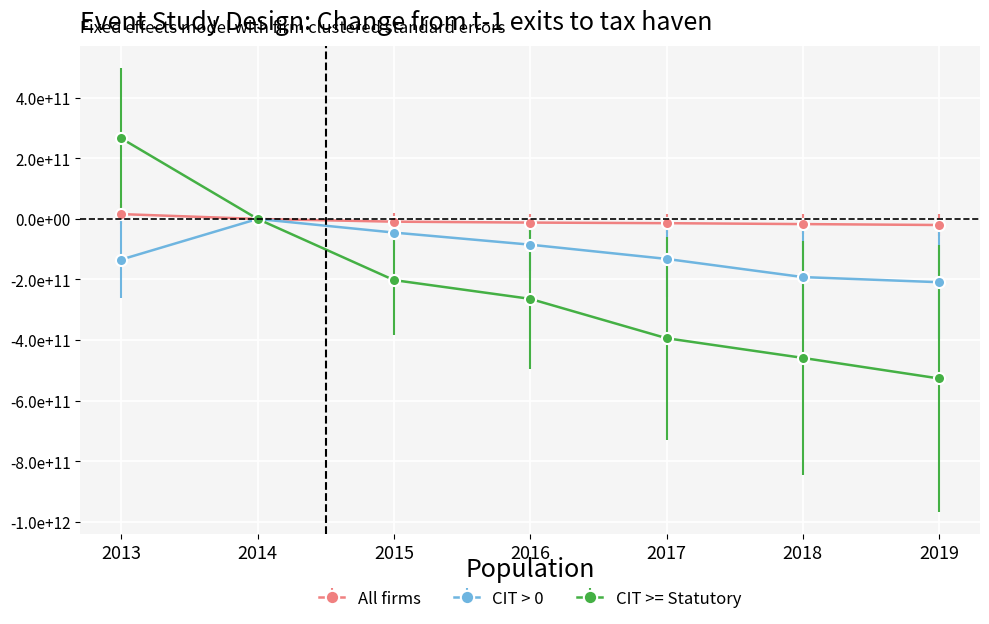

Does the chart have visible grid lines?

Yes